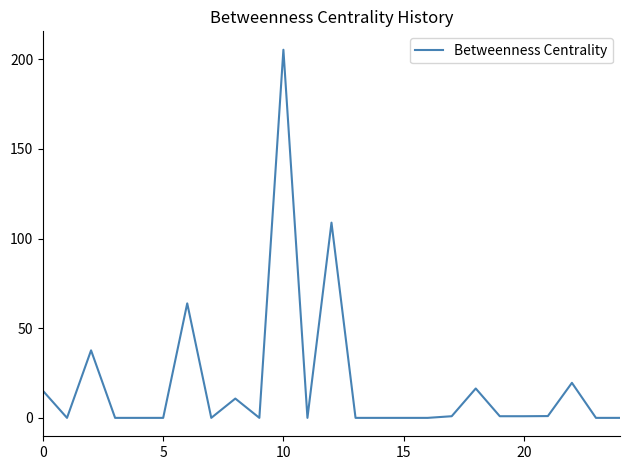

What is the difference between the maximum and minimum values?

205.2